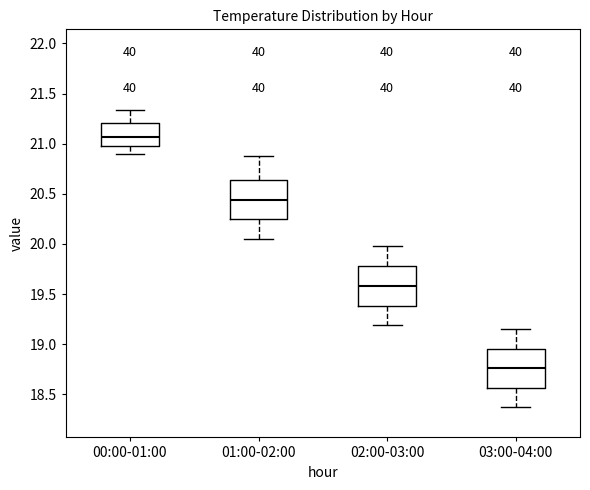

Where is the upper edge of the box for 03:00-04:00 on the y-axis? The values are not printed on the chart, so give them approximately, as read against the axis.

18.95